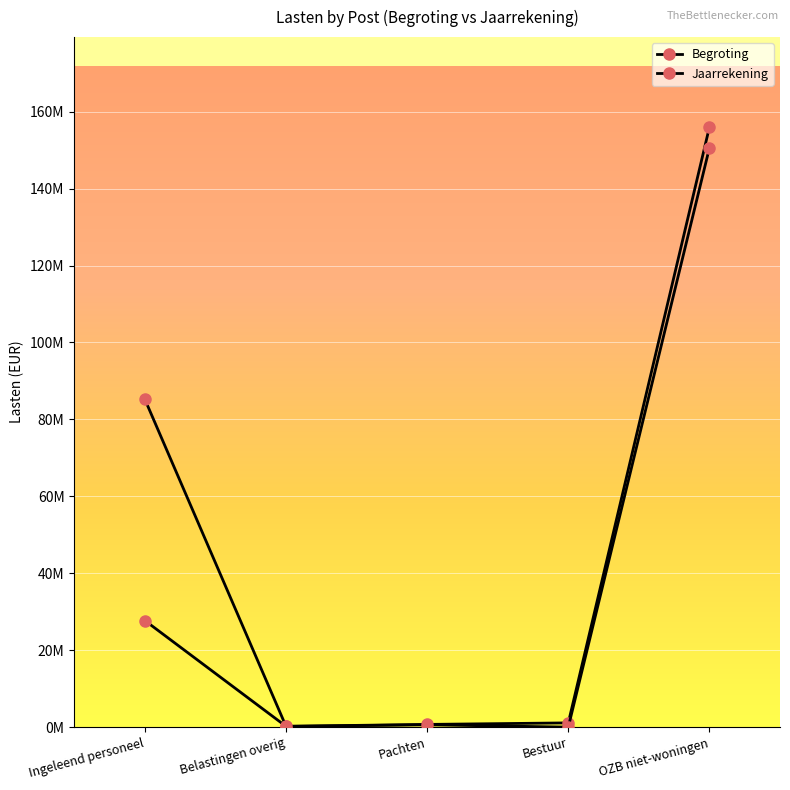

At how many categories does at least one series exceed 130789647?

1